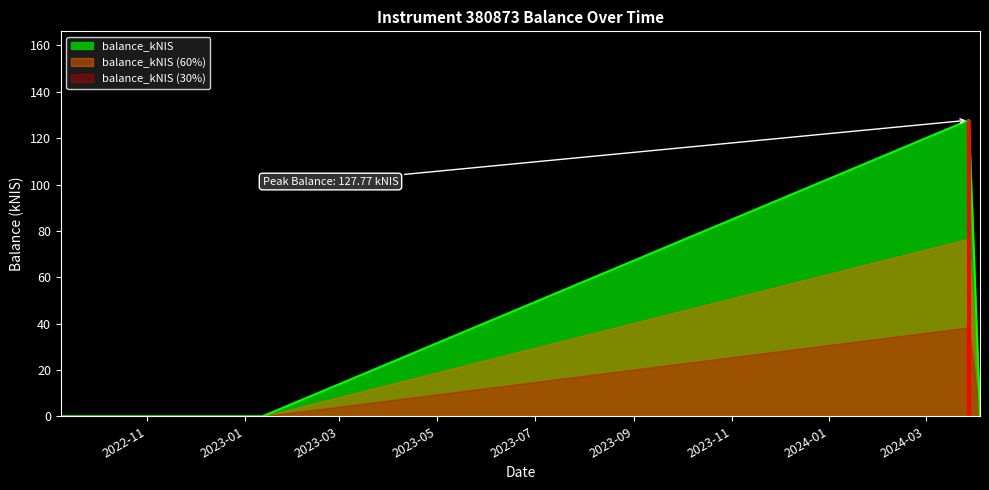

Does the chart display data point markers on the line(s)?

No